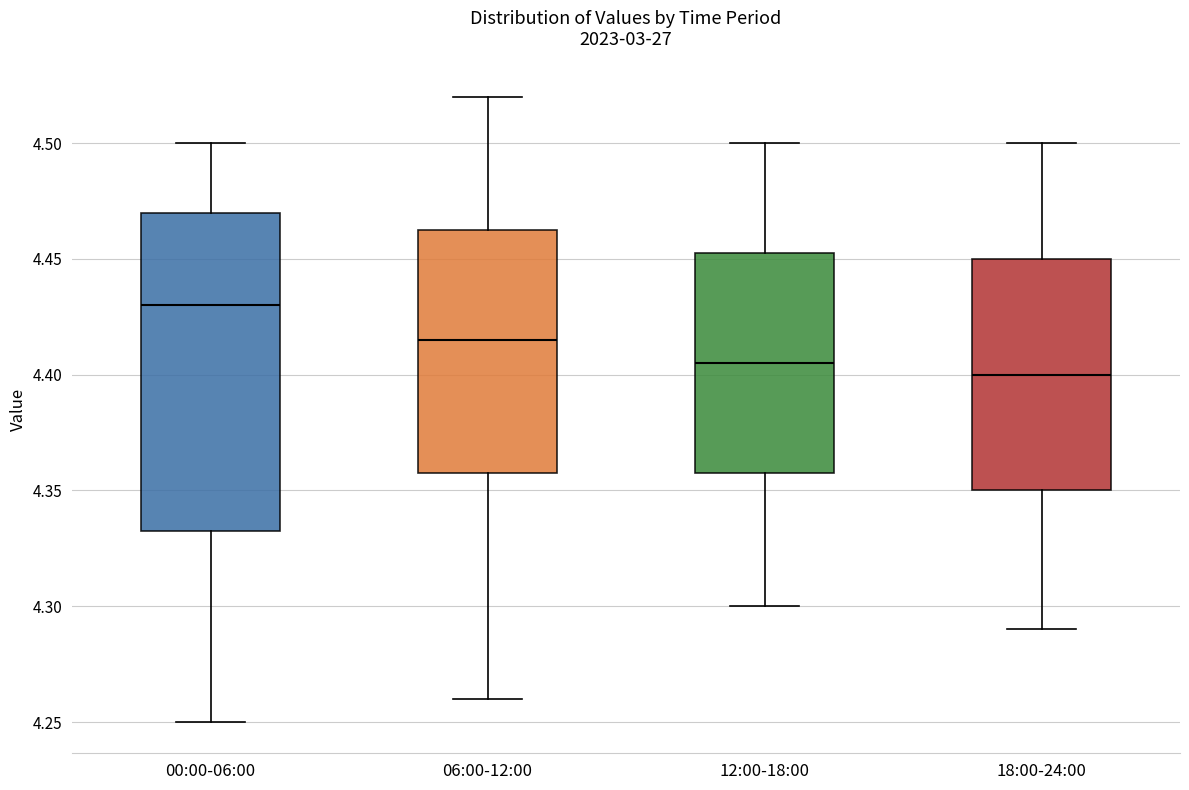

Which box has the highest median line?

00:00-06:00